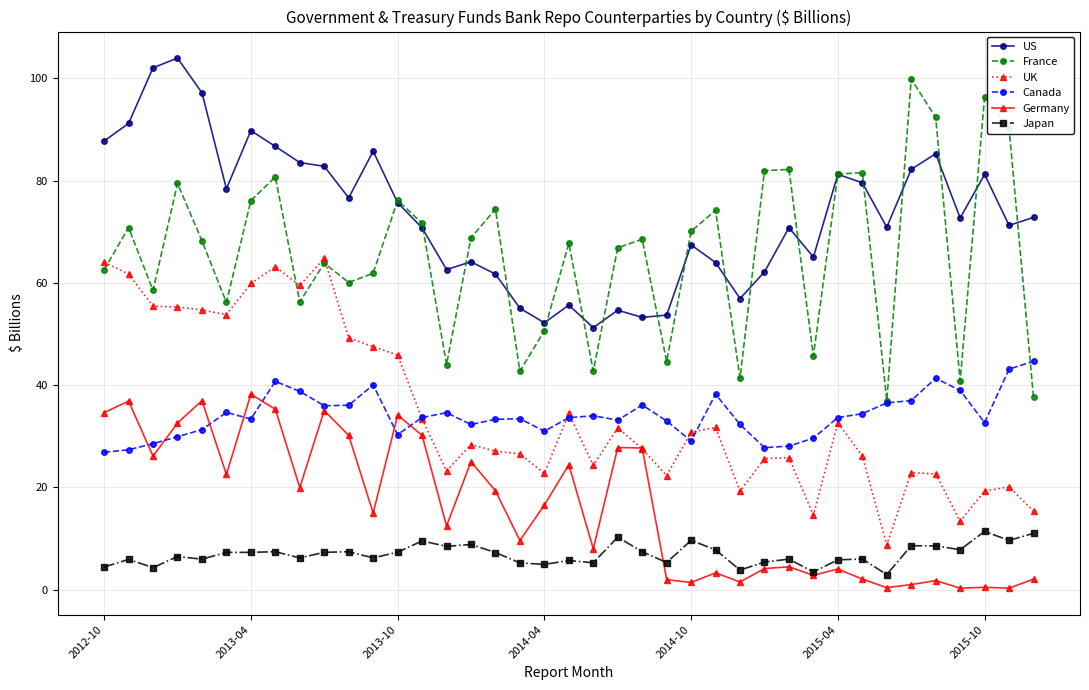

True or false: Canada and Japan intersect in this chart.

False